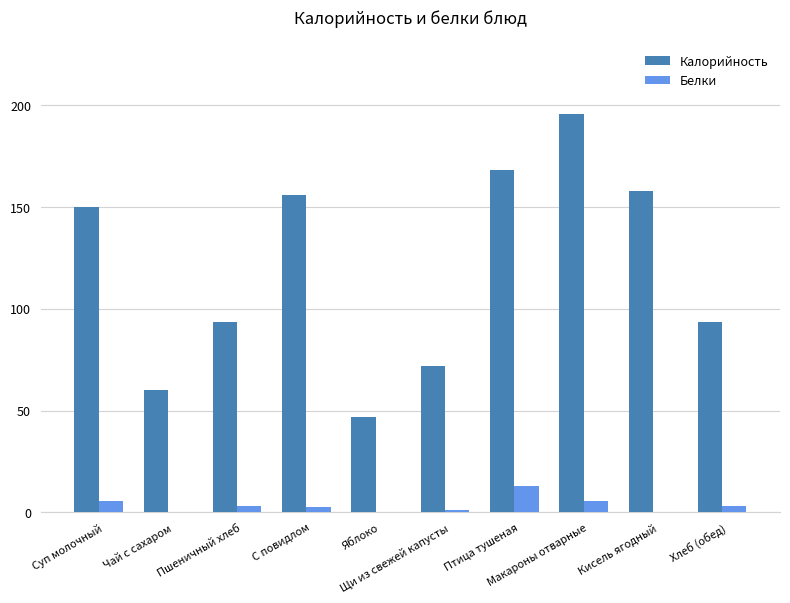

What is the sum of all Калорийность values?

1193.5